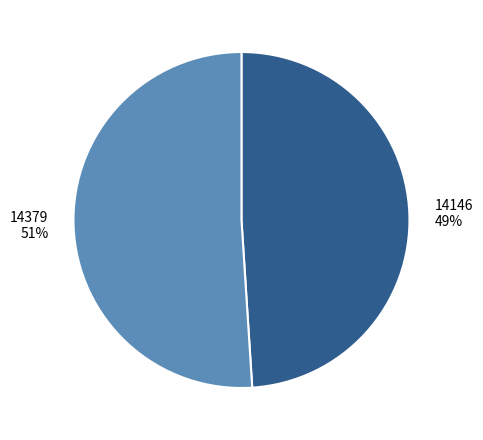

Approximately how many times larger is the value at 14379 compared to 14146?

1.0